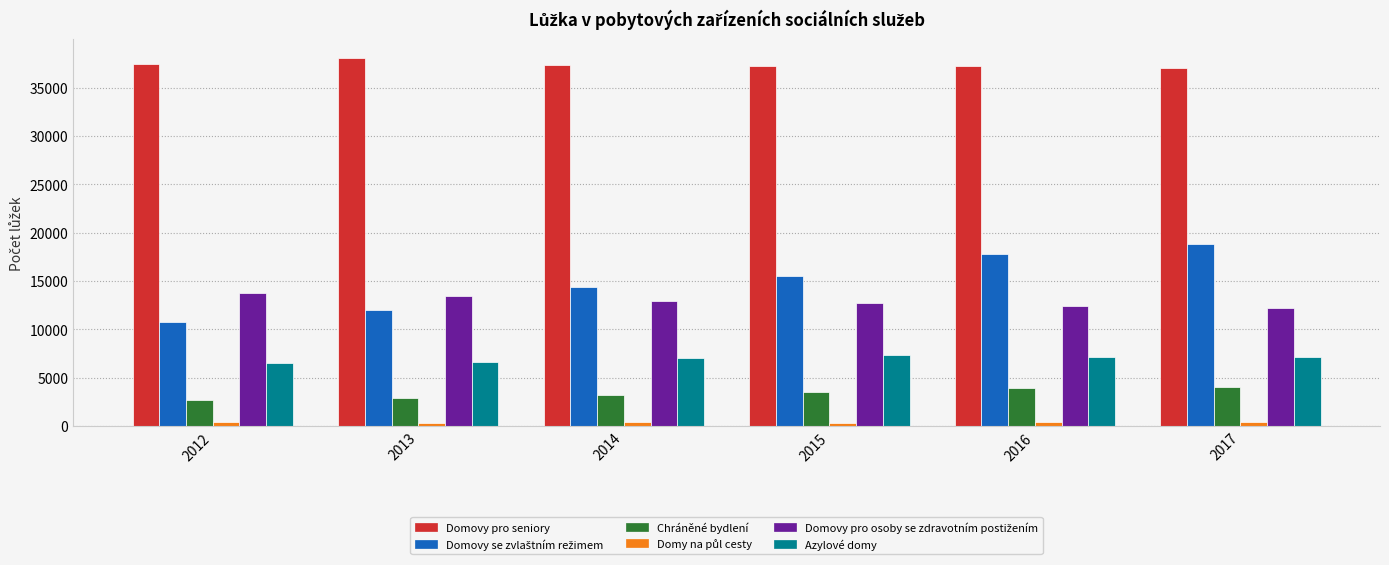

At how many categories does at least one series exceed 16596?

6